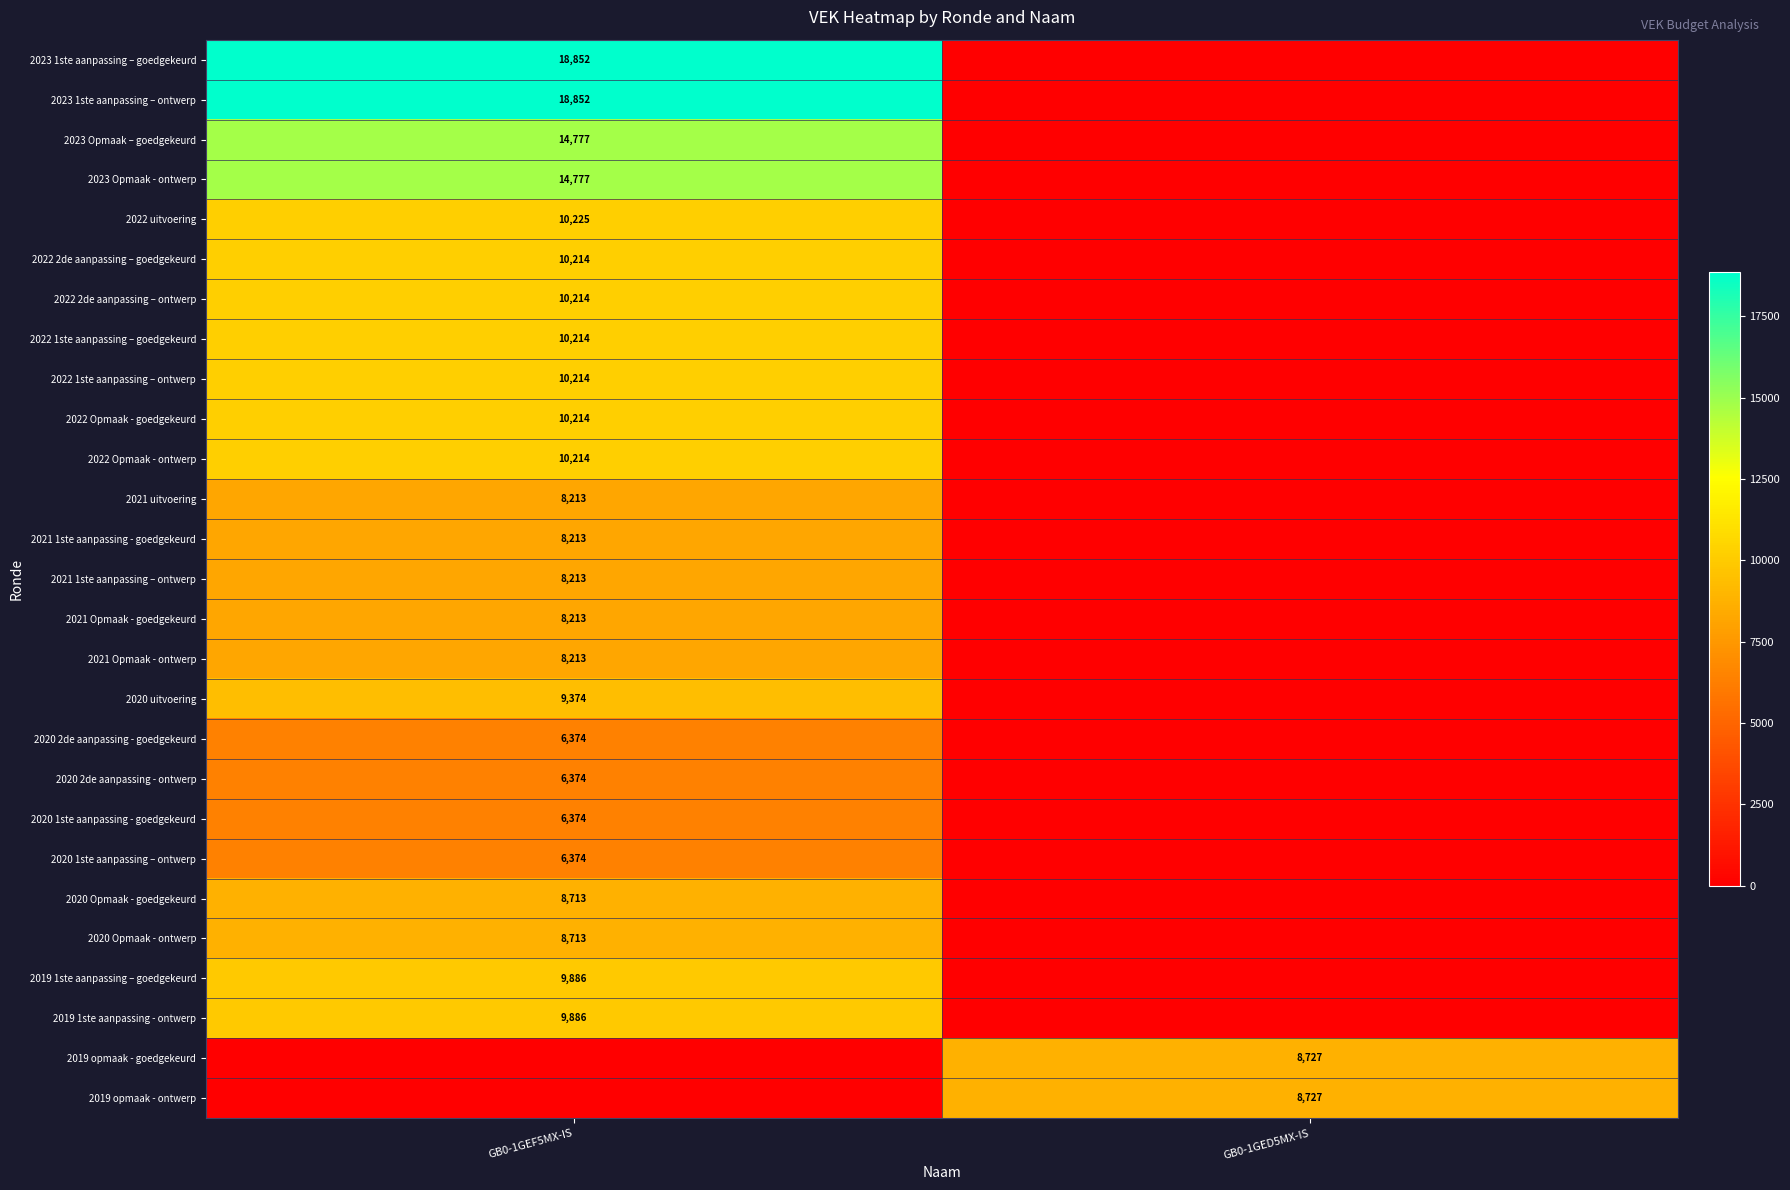

Is it true that 2023 1ste aanpassing – ontwerp equals 18852 at GB0-1GEF5MX-IS?

True